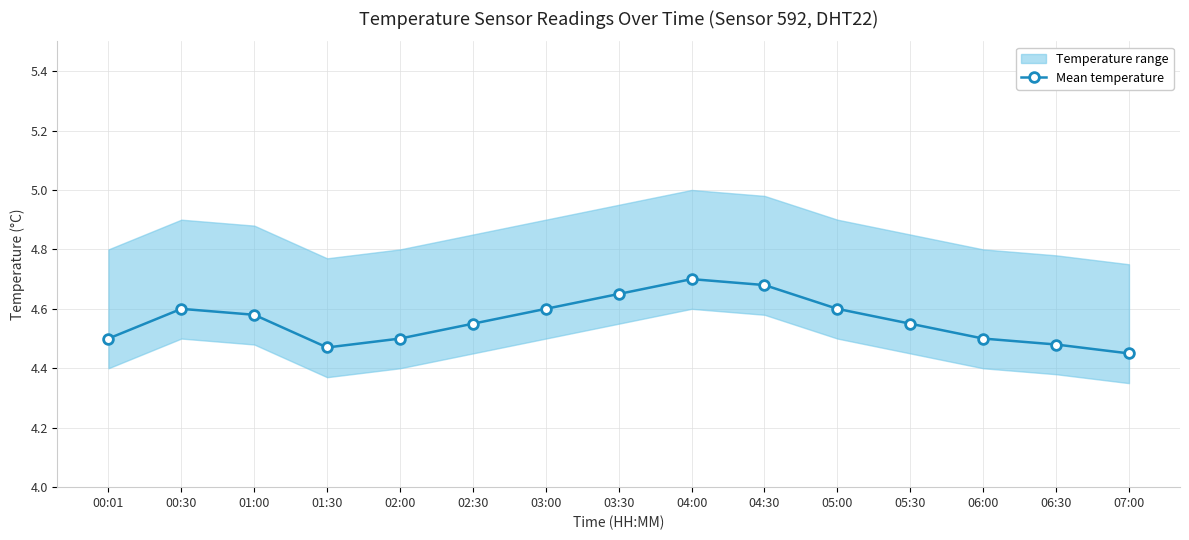

Reading left to right, what are all the values shown in this chart?

00:01=4.5	00:30=4.6	01:00=4.6	01:30=4.5	02:00=4.5	02:30=4.5	03:00=4.6	03:30=4.7	04:00=4.7	04:30=4.7	05:00=4.6	05:30=4.5	06:00=4.5	06:30=4.5	07:00=4.5